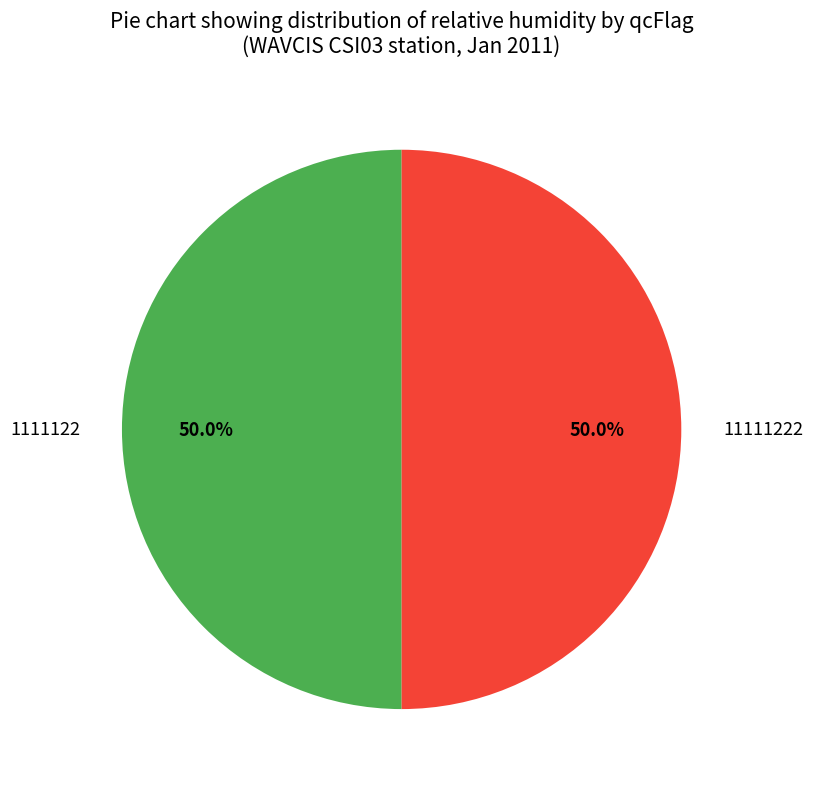

To the nearest percent, what is the combined percentage of 11111222 and 1111122?

100%